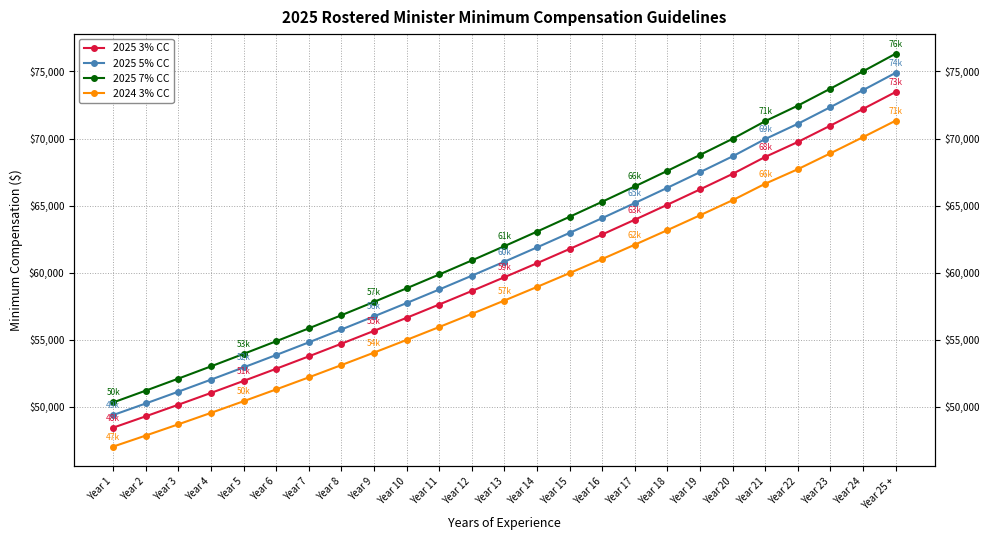

True or false: 2025 3% CC and 2025 5% CC intersect in this chart.

False